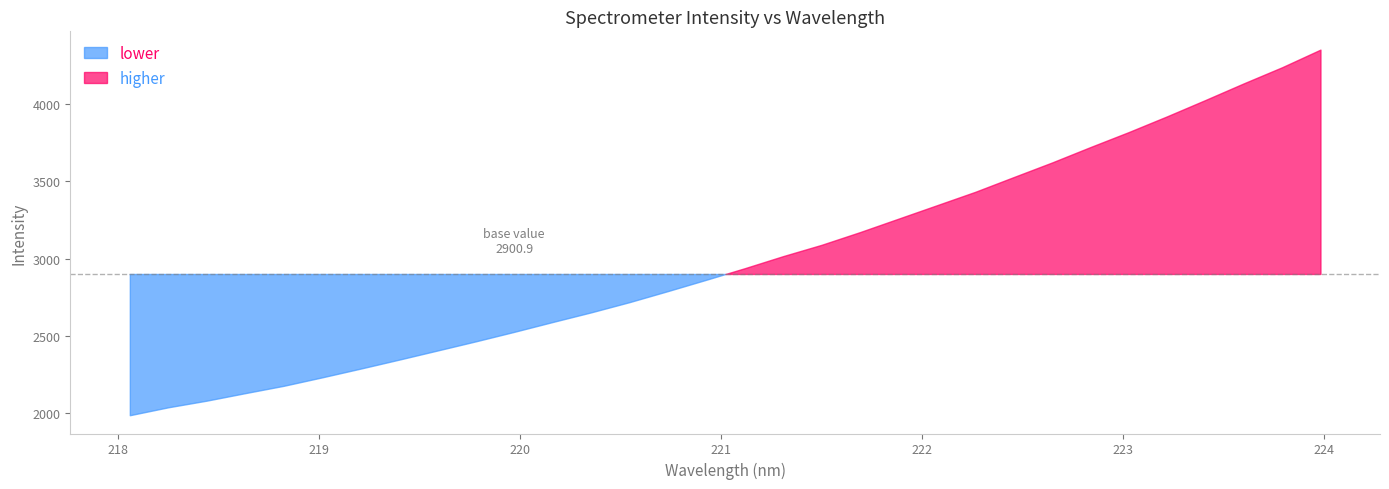

What is the maximum value shown in the chart?

4349.8